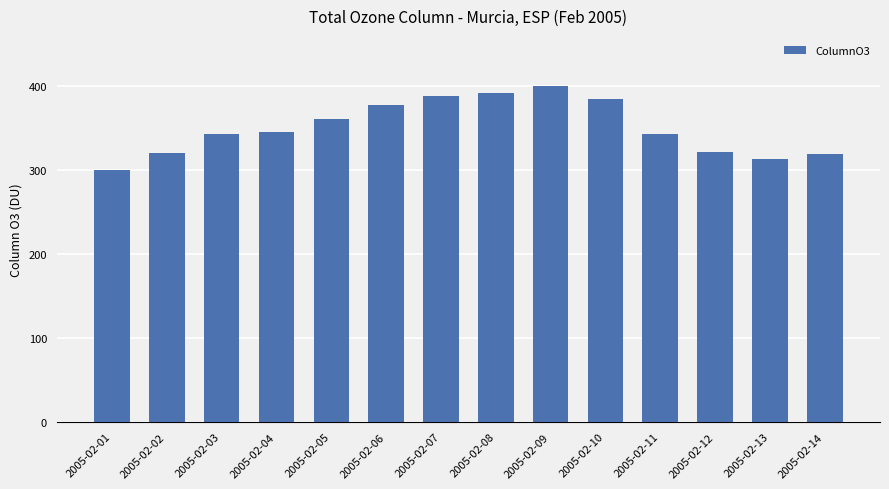

What is the value of the 10th bar from the left?

385.1